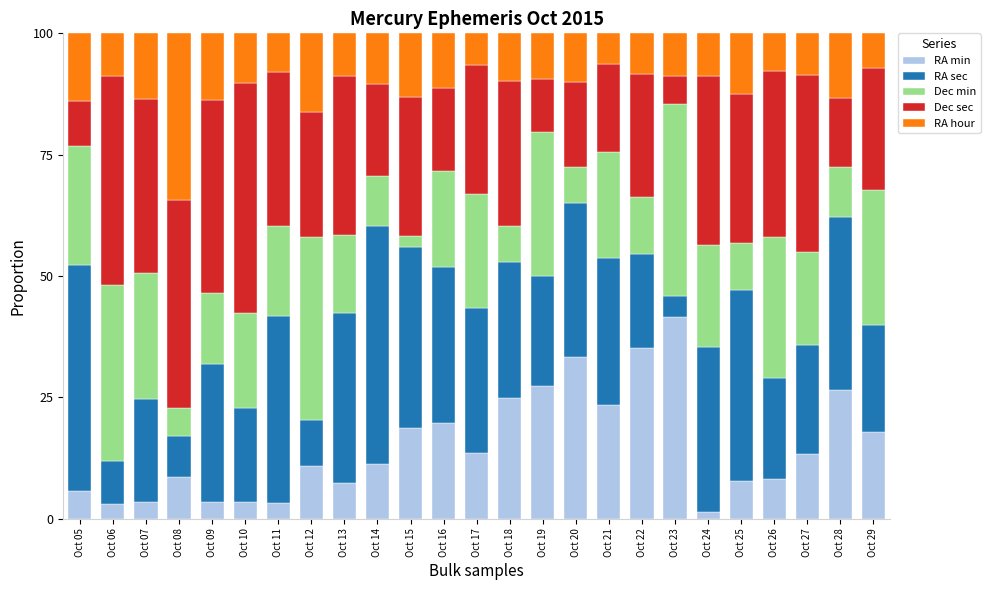

At which label does RA min reach its peak?

Oct 23